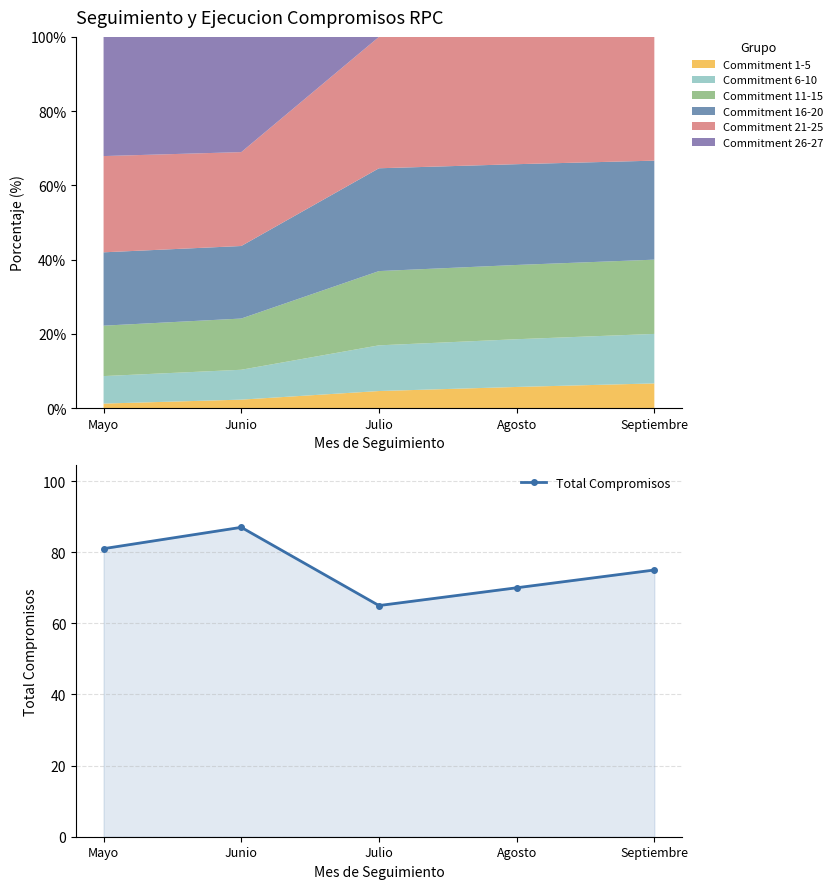

List the labels in order of value, smallest first.

Julio, Agosto, Septiembre, Mayo, Junio